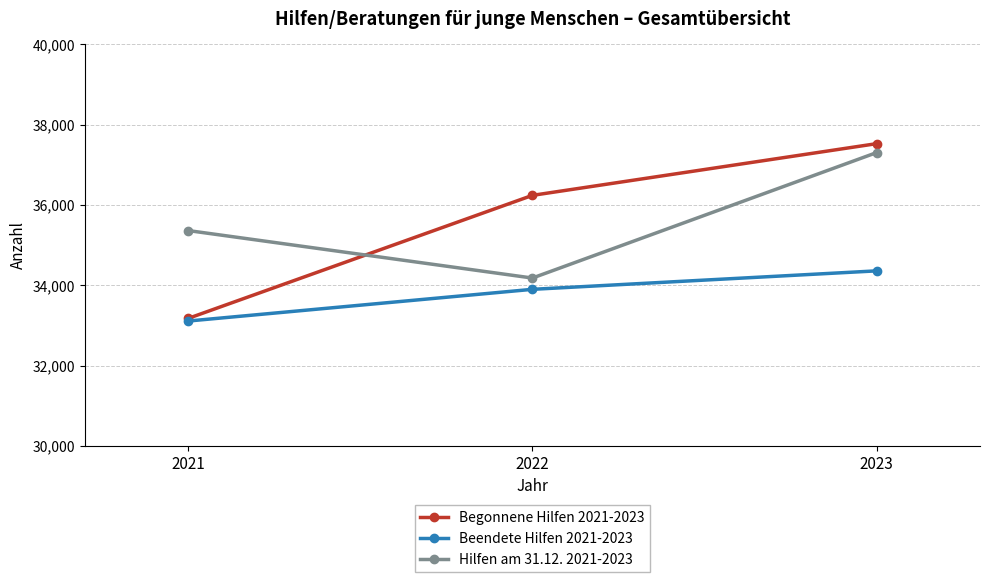

At how many categories does at least one series exceed 36817?

1